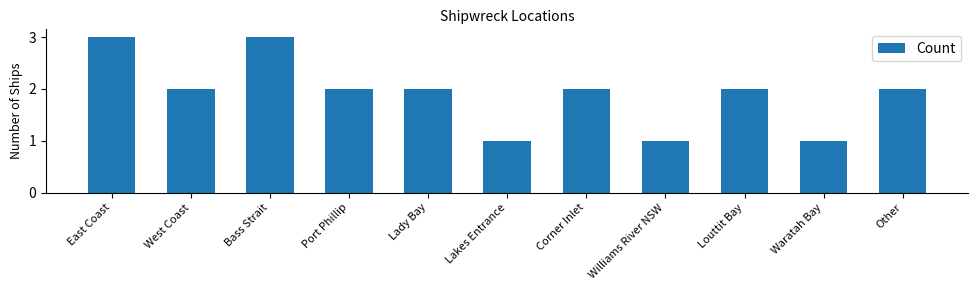

What is the average value?

2